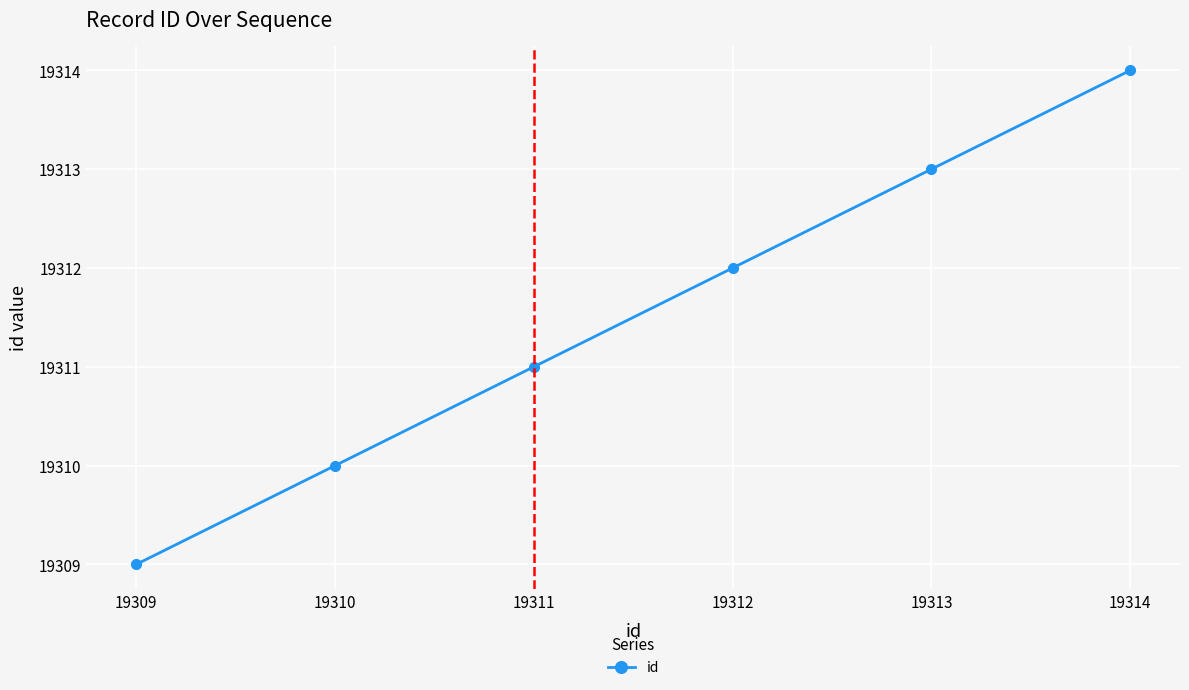

The chart shows a value of 33388 at 19312. True or false?

False